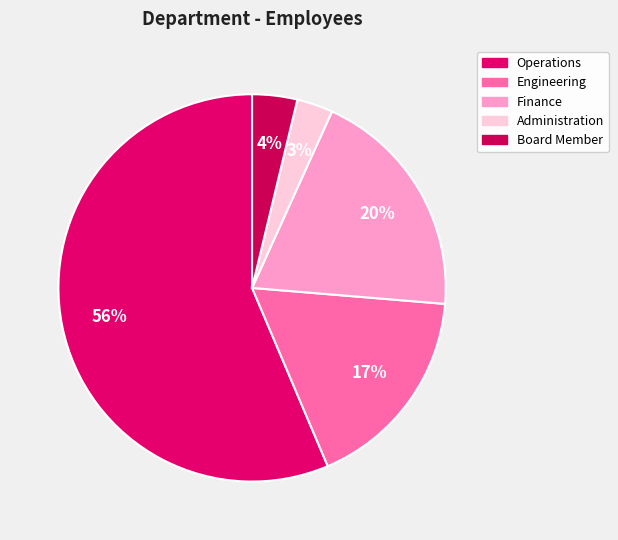

To the nearest percent, what percentage of the pie is Operations?

56%